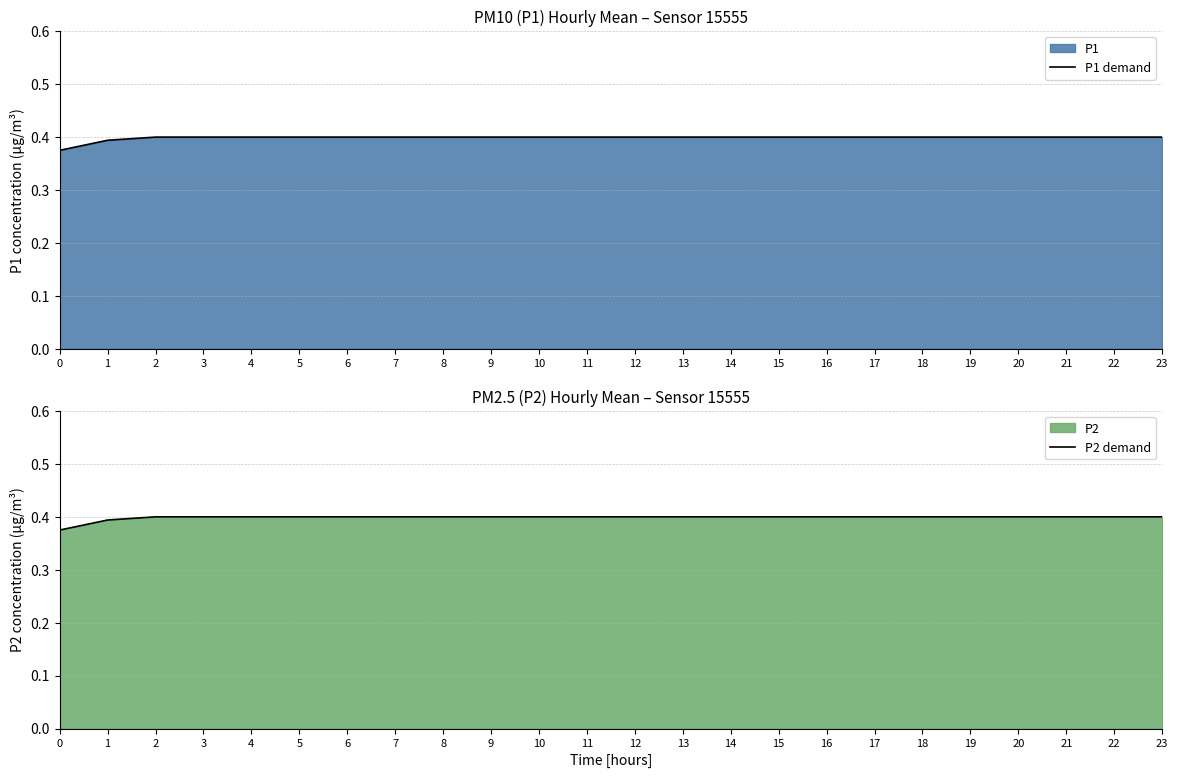

True or false: P2 demand and P1 demand intersect in this chart.

False